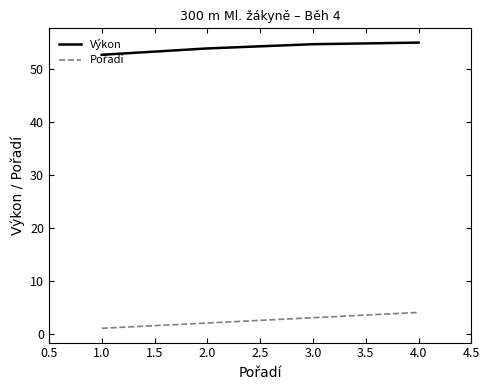

At how many categories does at least one series exceed 8?

4